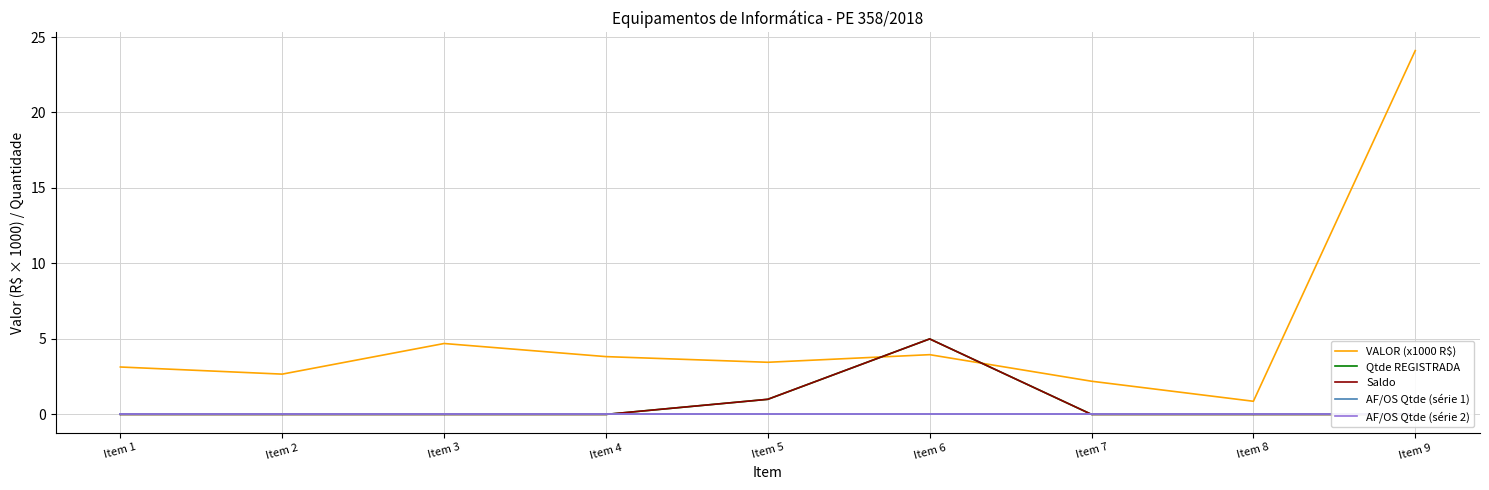

At which label is VALOR (x1000 R$) closest to 12?

Item 3